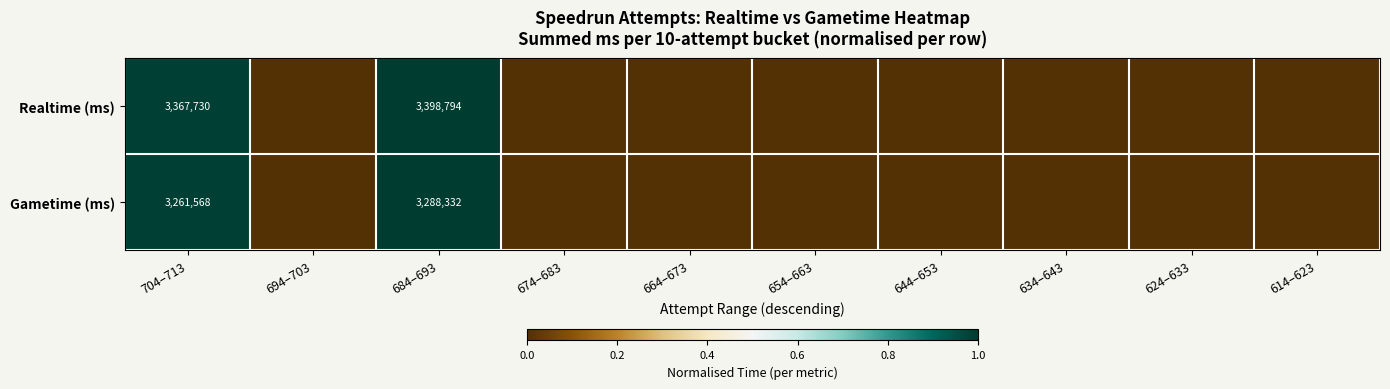

What is the difference between the highest and lowest values at 684–693?

110462